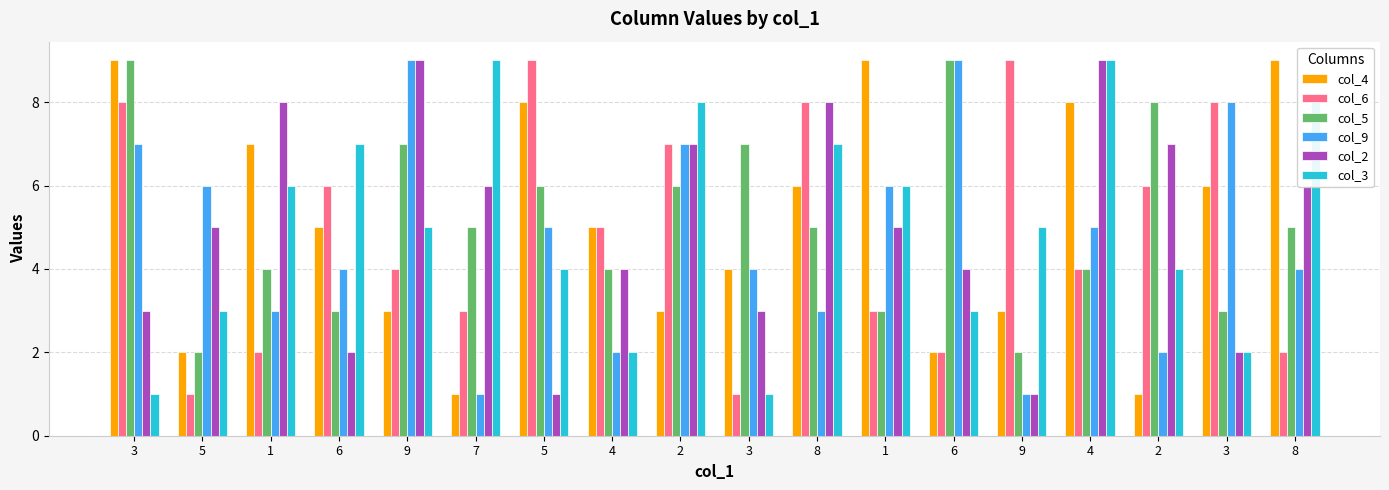

Read the col_5 value at 1.

4